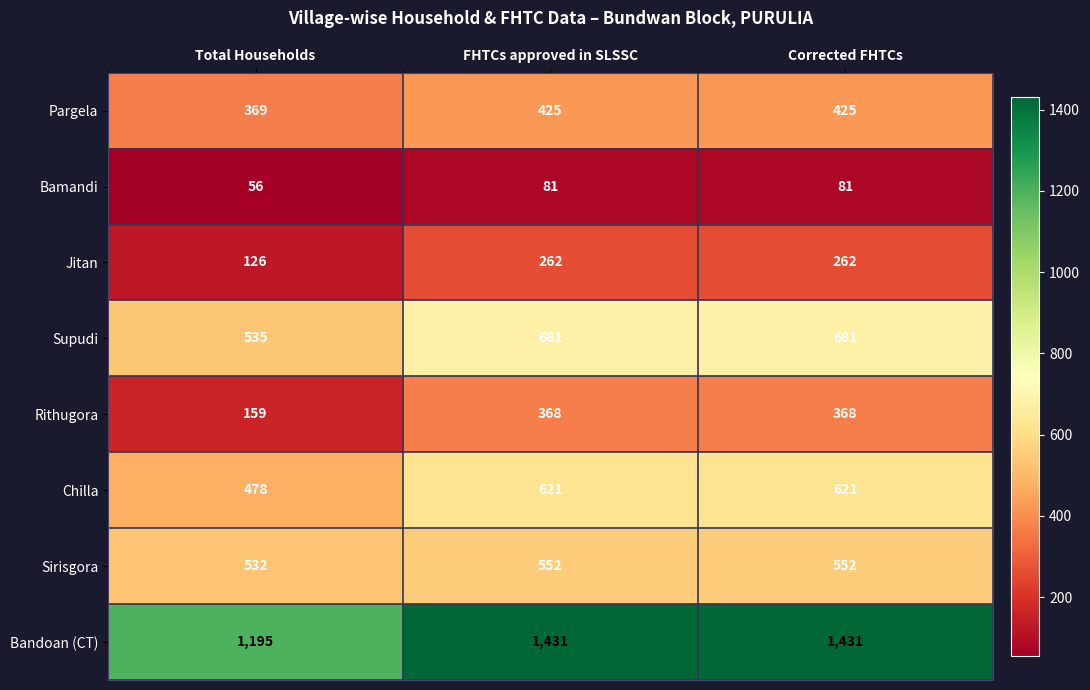

What is the difference between the Bandoan (CT) values at Total Households and Corrected FHTCs?

236